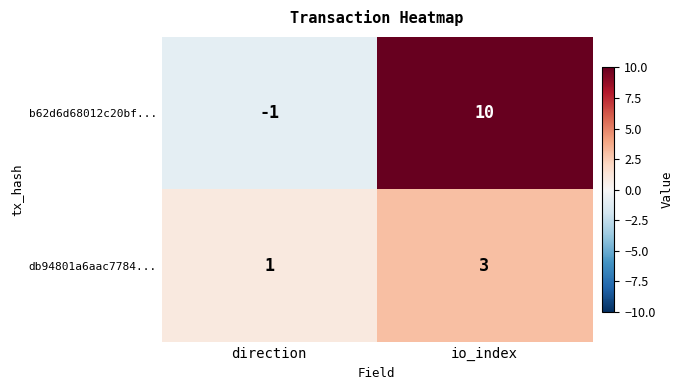

Rank the series at direction from highest to lowest value.

db94801a6aac7784..., b62d6d68012c20bf...